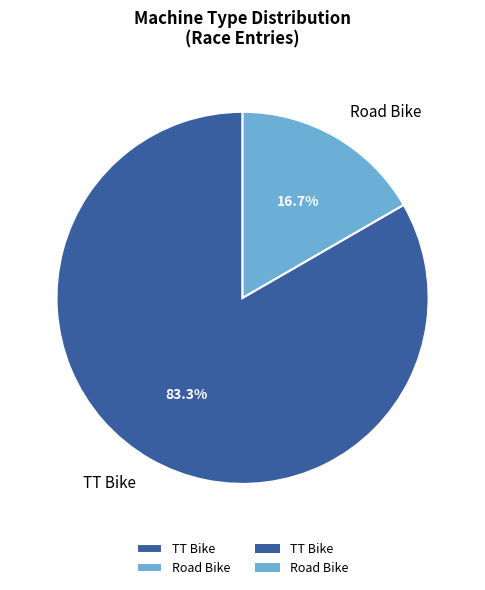

Rank the categories by value from lowest to highest.

Road Bike, TT Bike